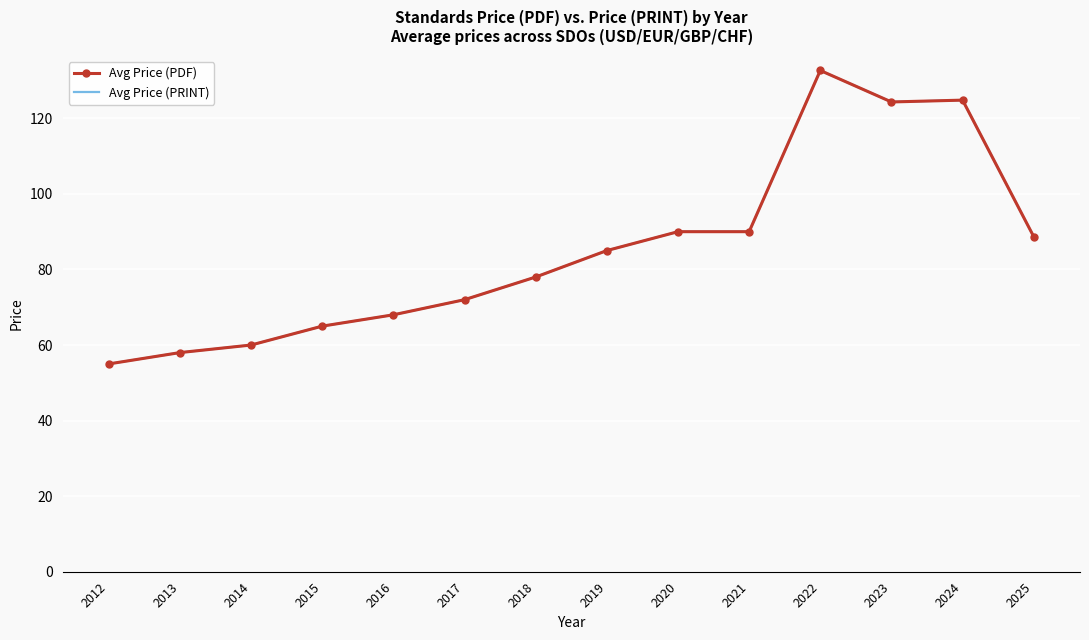

The Avg Price (PRINT) series shows 132.2 at 2025. True or false?

False